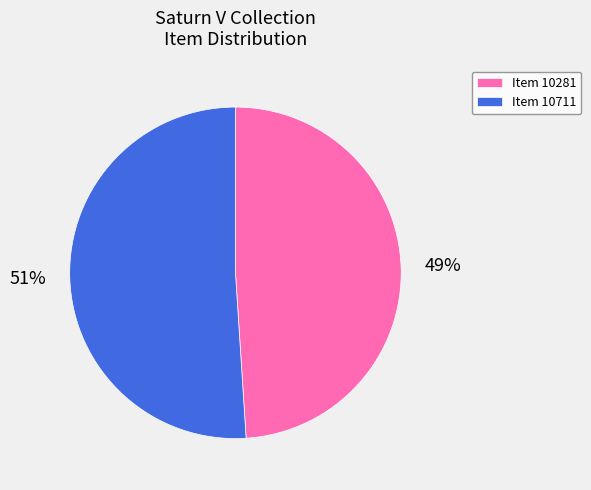

How many slices are in this pie chart?

2